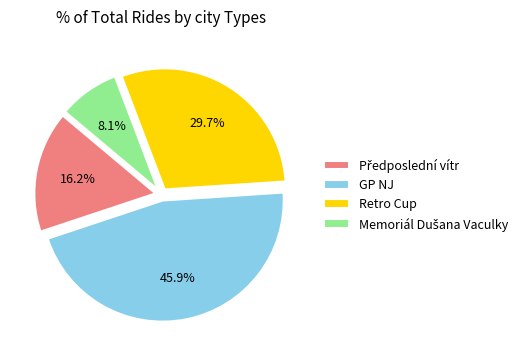

True or false: GP NJ accounts for 46% of the total.

True